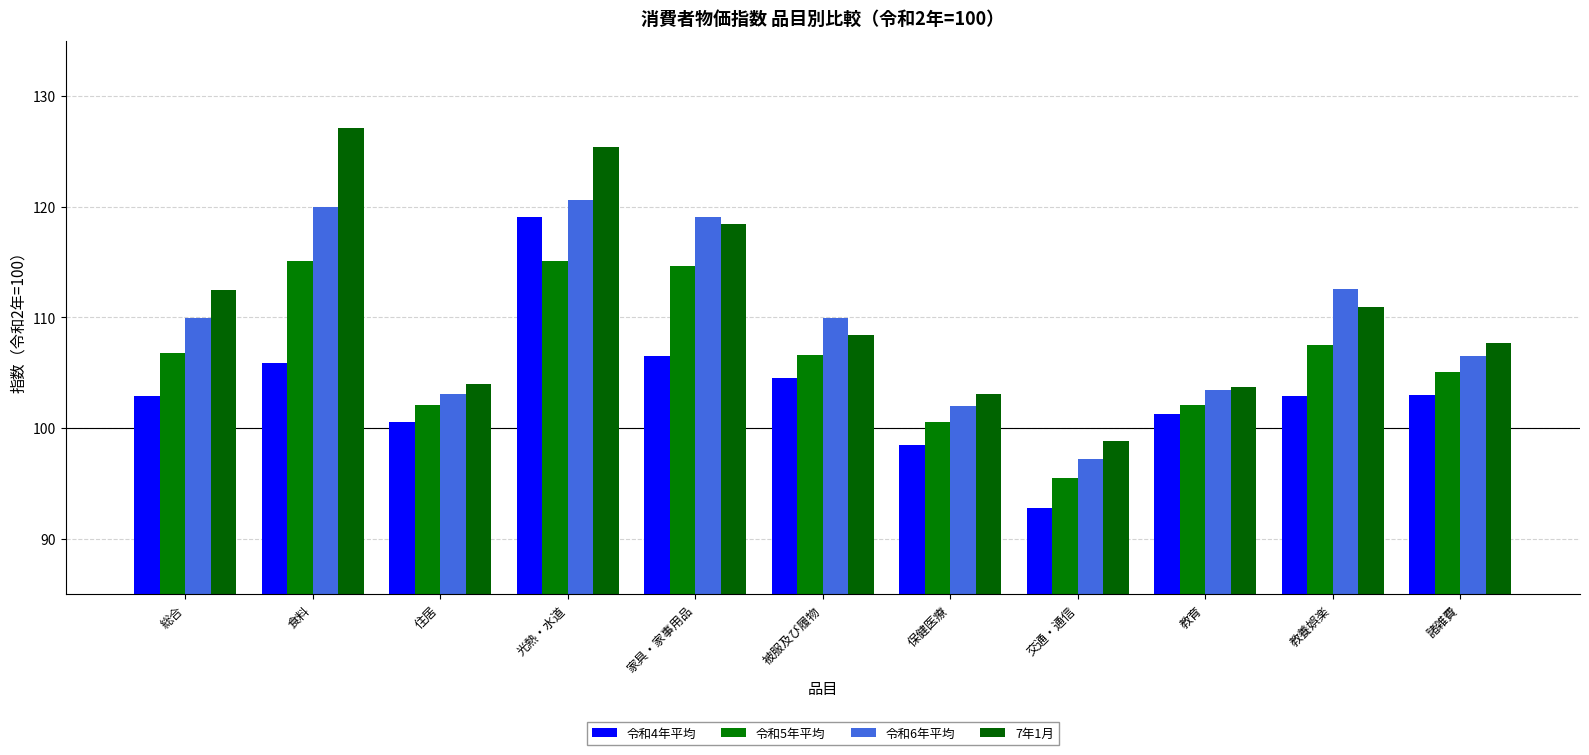

What is the approximate value of 令和4年平均 at 被服及び履物?

104.5